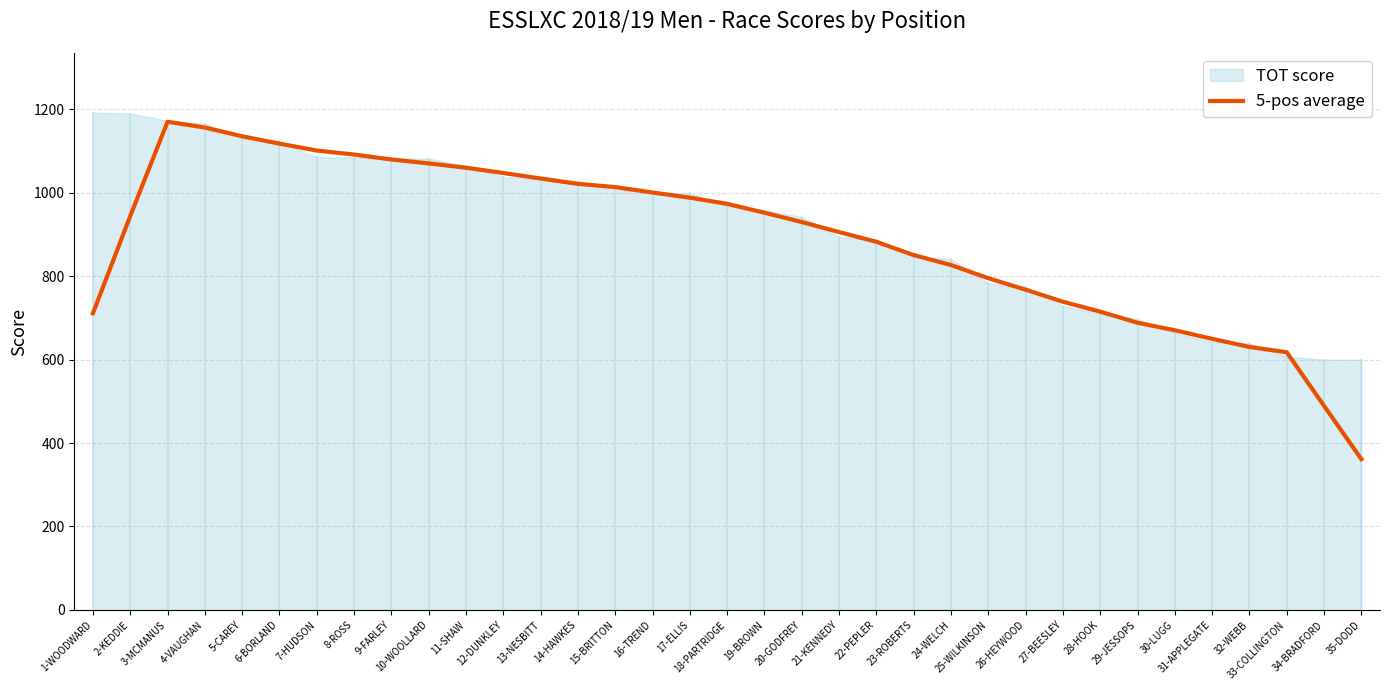

What is the label of the 27th point from the left?

27-BEESLEY